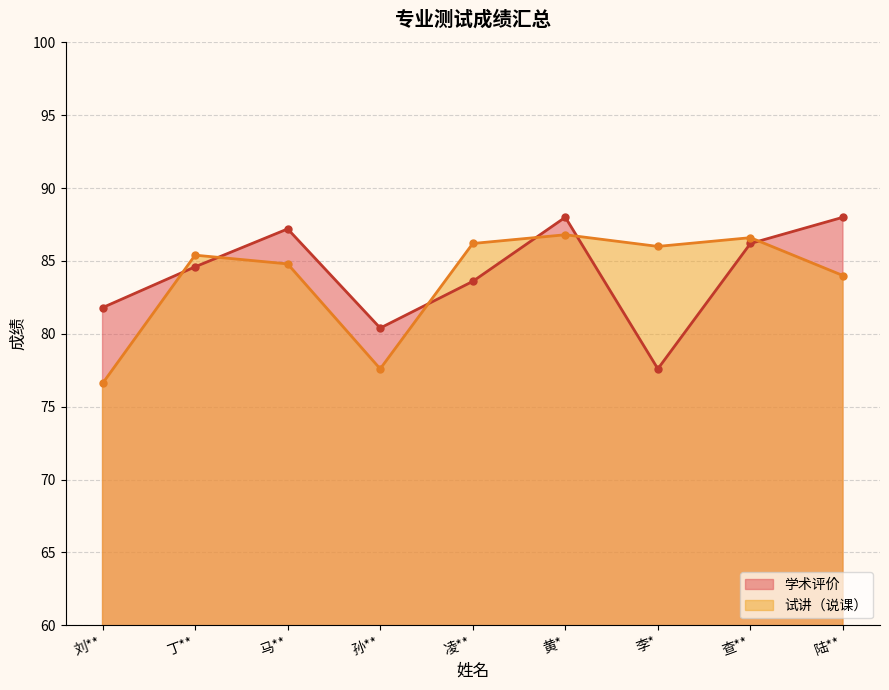

The value of 学术评价 at 马** is 87.2. True or false?

True